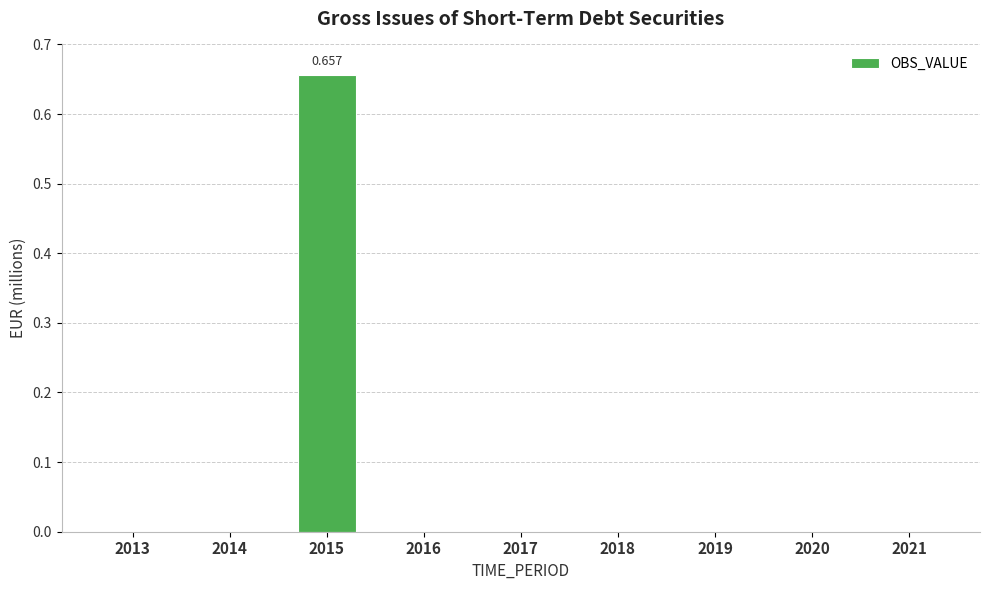

The value at 2019 is 0.0. True or false?

True